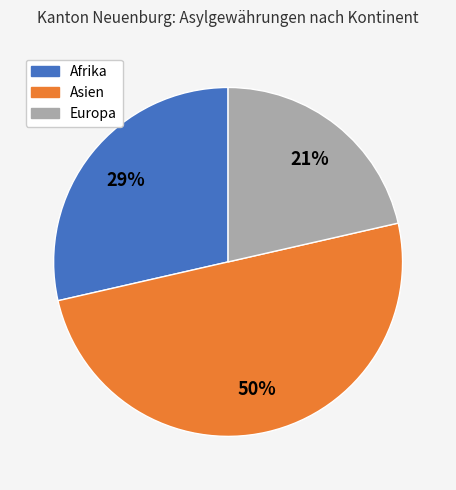

To the nearest percent, what is the combined percentage of Afrika and Asien?

79%